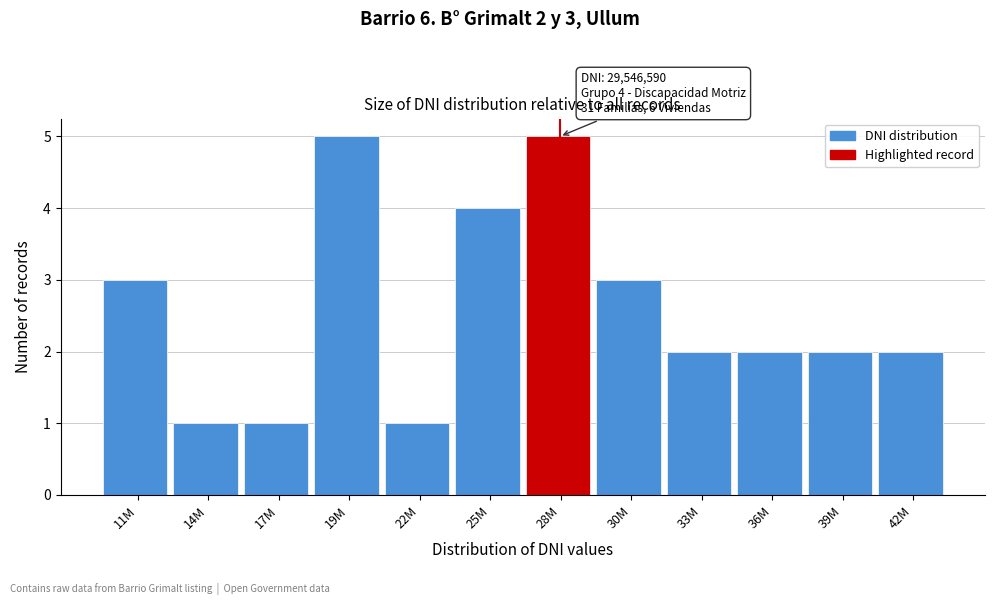

Reading left to right, list all the values displayed in this chart.

11M=3	14M=1	17M=1	19M=5	22M=1	25M=4	28M=5	30M=3	33M=2	36M=2	39M=2	42M=2